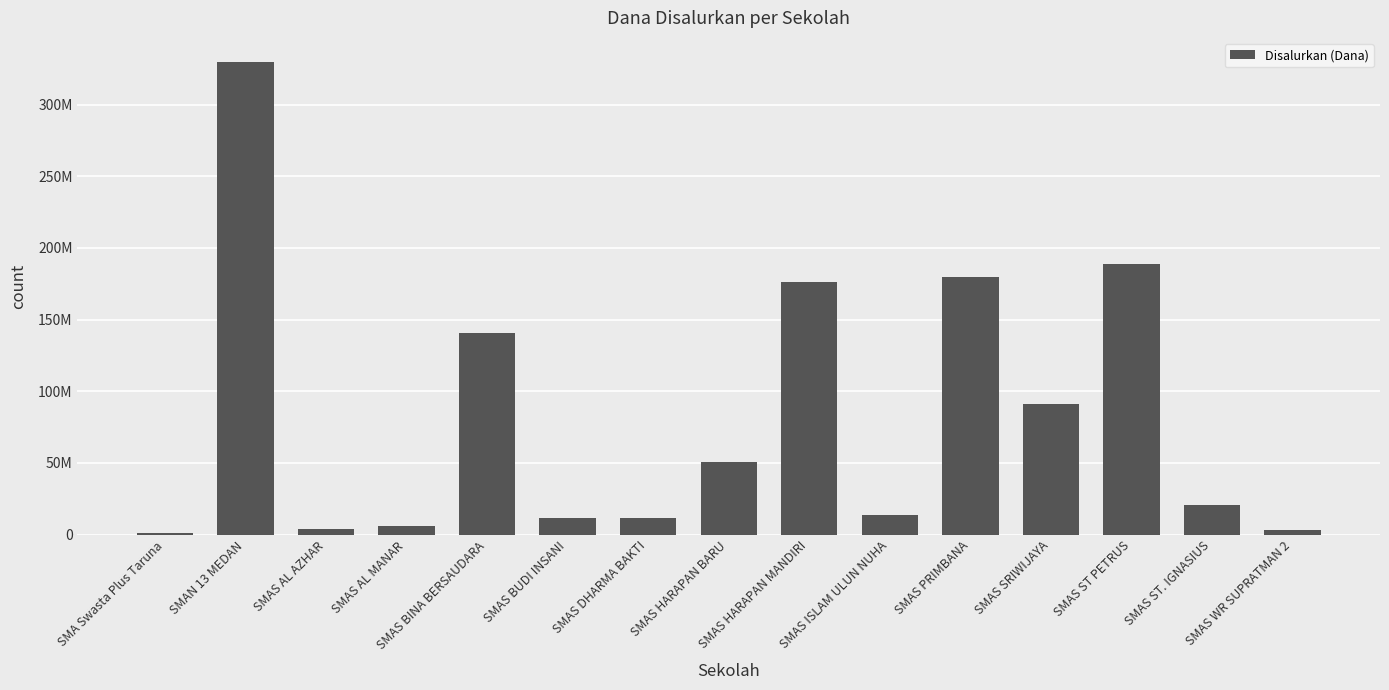

List the labels in order of value, smallest first.

SMA Swasta Plus Taruna, SMAS WR SUPRATMAN 2, SMAS AL AZHAR, SMAS AL MANAR, SMAS BUDI INSANI, SMAS DHARMA BAKTI, SMAS ISLAM ULUN NUHA, SMAS ST. IGNASIUS, SMAS HARAPAN BARU, SMAS SRIWIJAYA, SMAS BINA BERSAUDARA, SMAS HARAPAN MANDIRI, SMAS PRIMBANA, SMAS ST PETRUS, SMAN 13 MEDAN